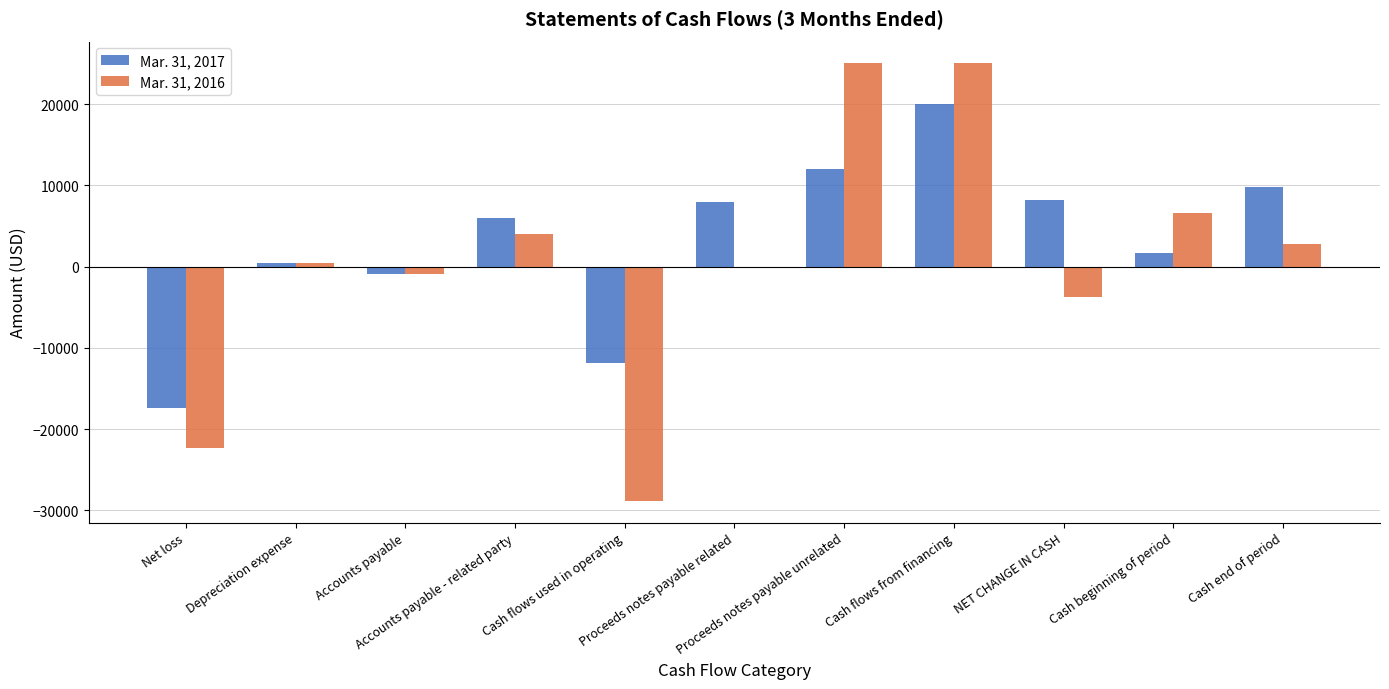

How many distinct data groups are displayed?

2